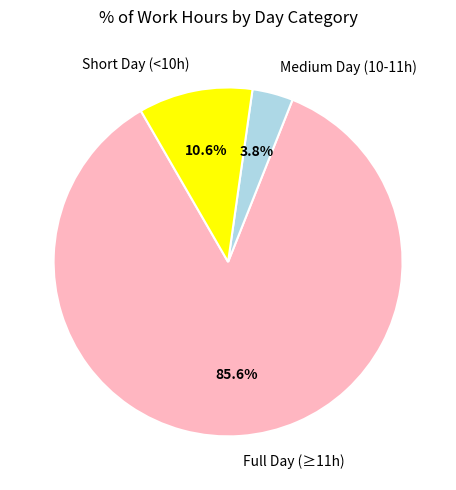

How many segments does this pie chart have?

3